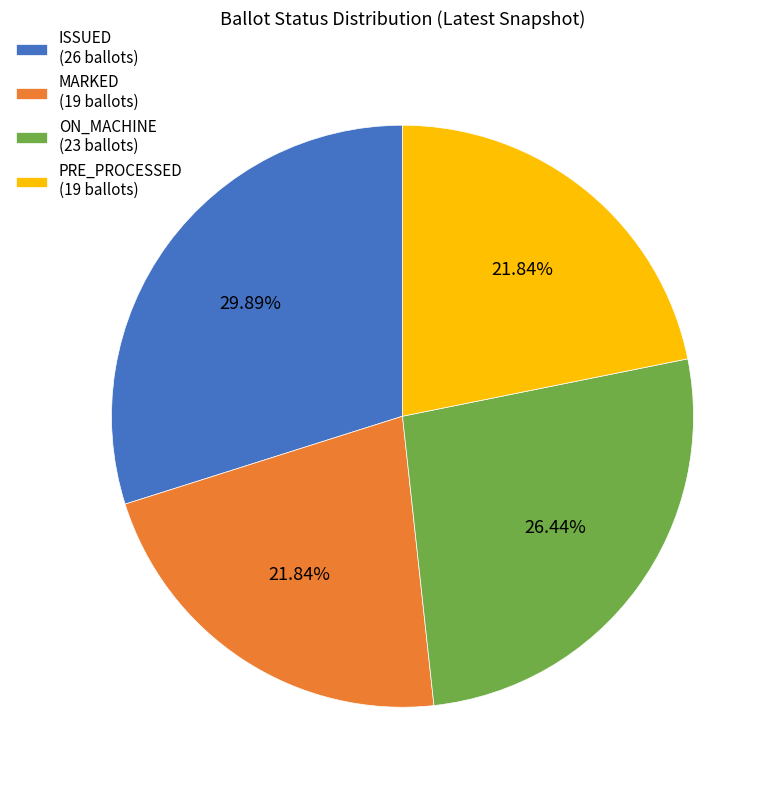

Between ON_MACHINE (23 ballots) and PRE_PROCESSED (19 ballots), which is larger?

ON_MACHINE (23 ballots)